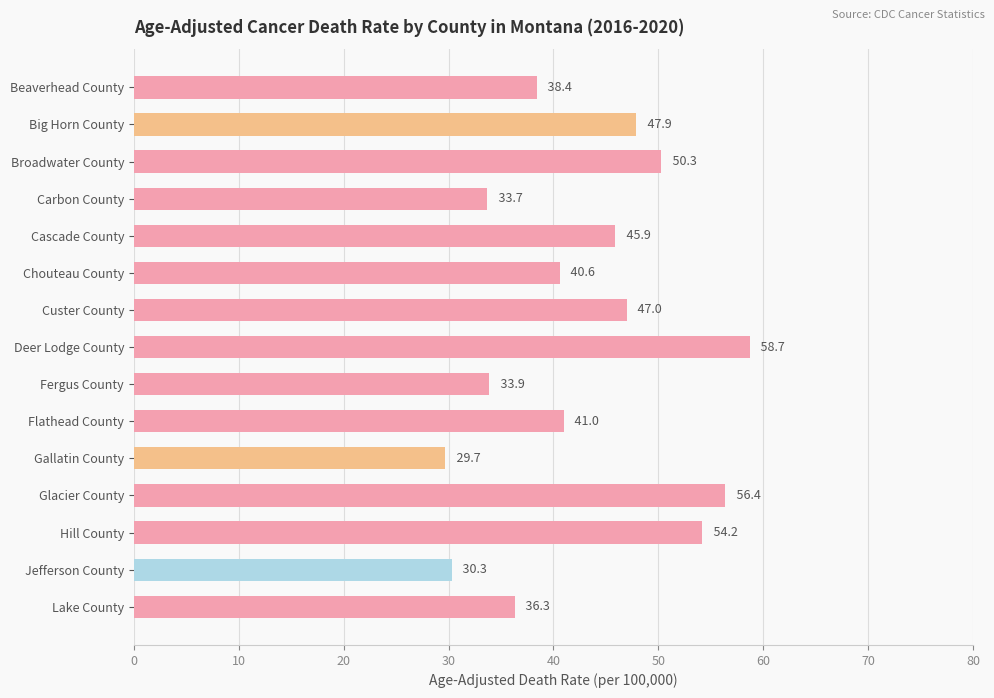

Read the value at Custer County.

47.0